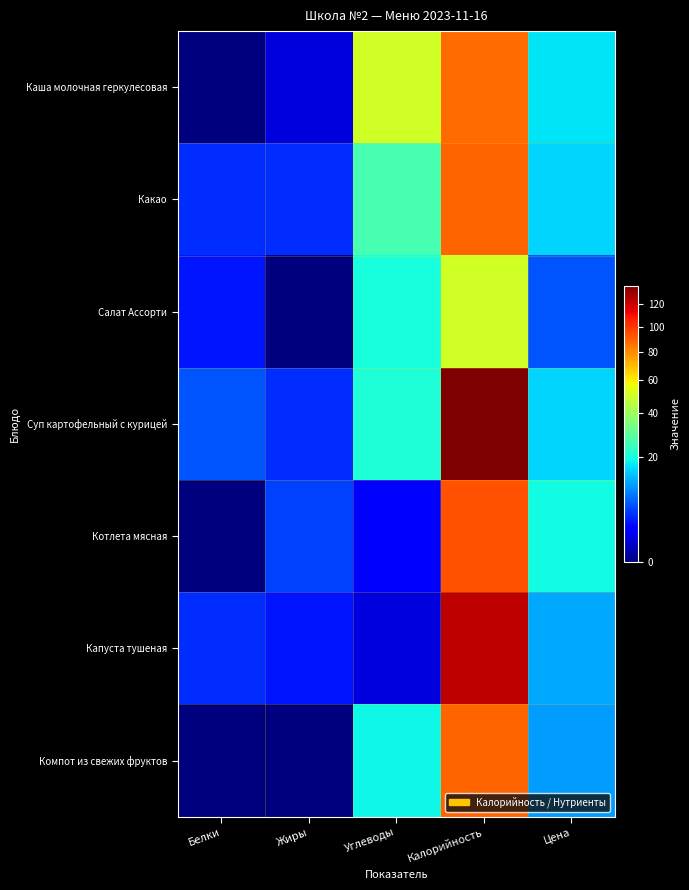

What is the maximum value shown in the chart?

138.0